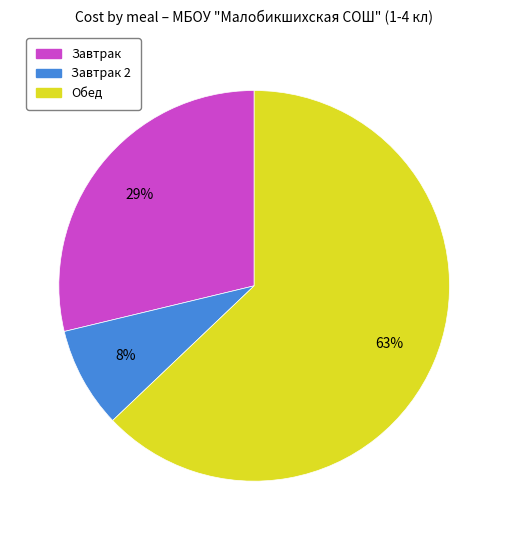

Does any single category account for the majority?

Yes